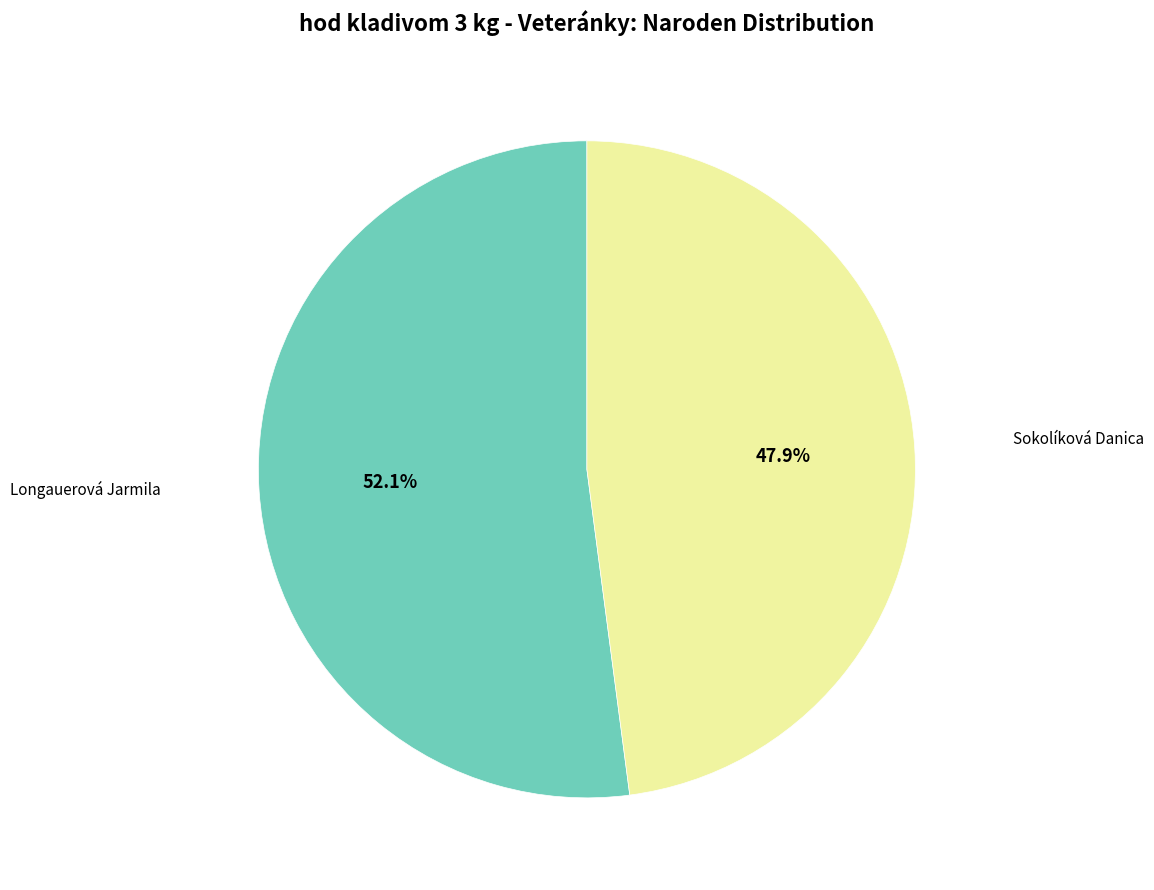

Is Longauerová Jarmila the majority of the pie?

Yes